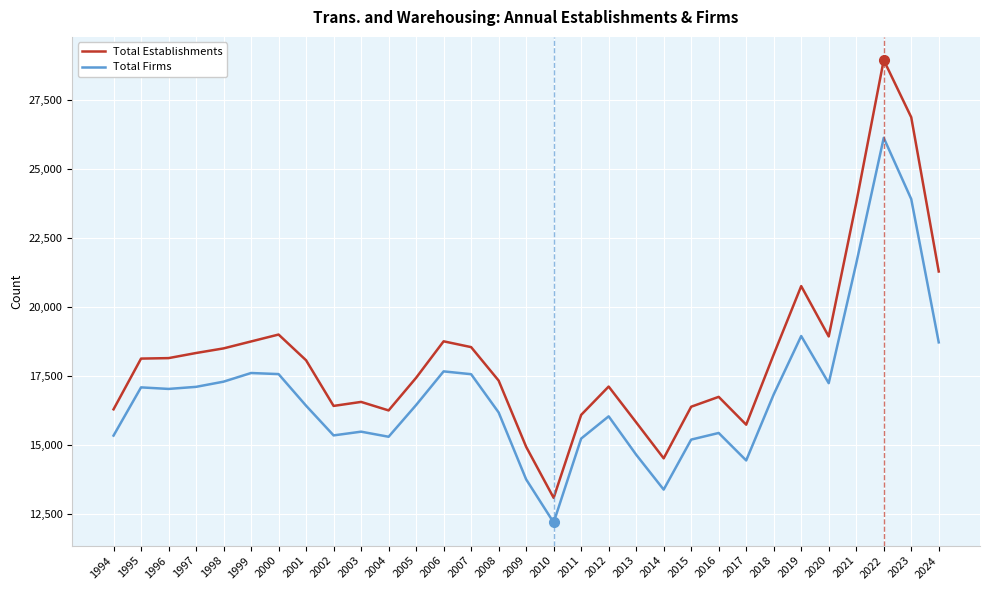

What is the total value across all series at 1998?

35788